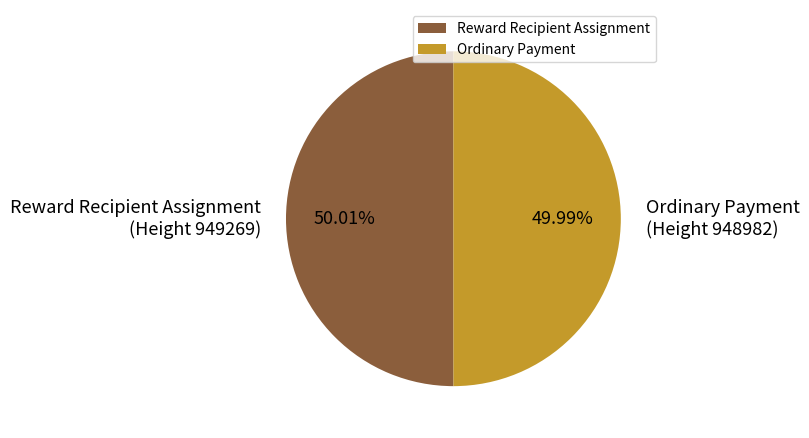

Is it true that Ordinary Payment is 50% of the pie?

True